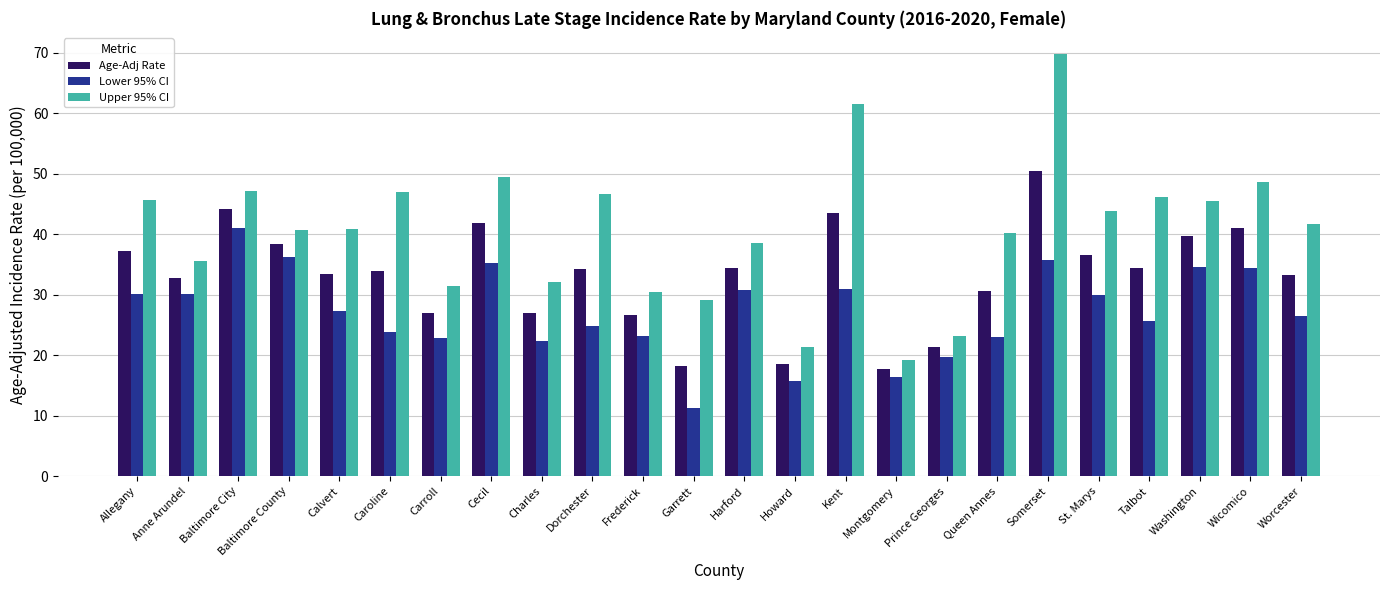

Where does the Age-Adj Rate series first go above 34?

Allegany